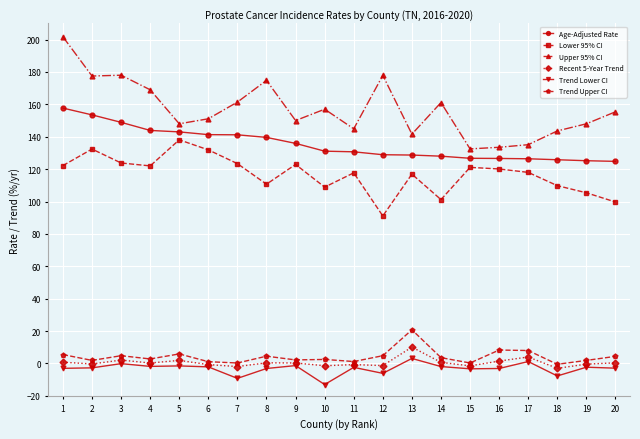

Which series has the widest spread of values?

Upper 95% CI